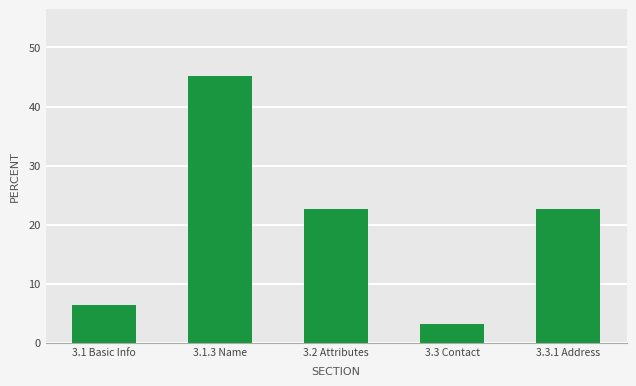

The chart shows a value of 9.7 at 3.2 Attributes. True or false?

False